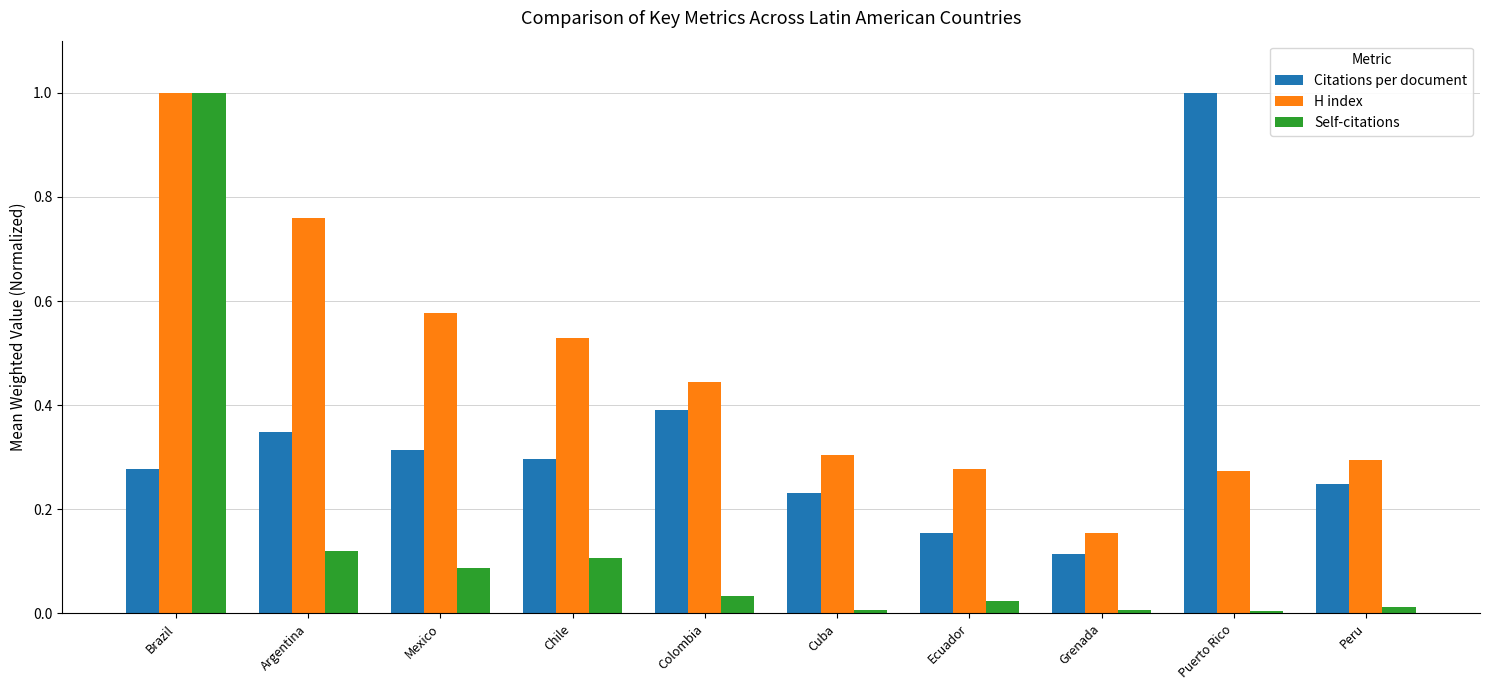

What is the sum of all Citations per document values?

3.4